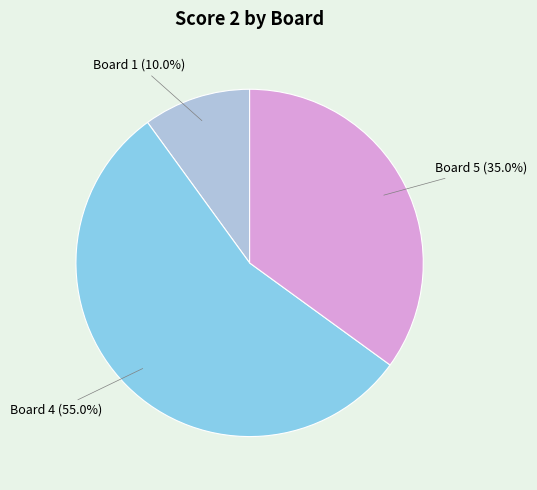

Is there a majority slice in this chart?

Yes